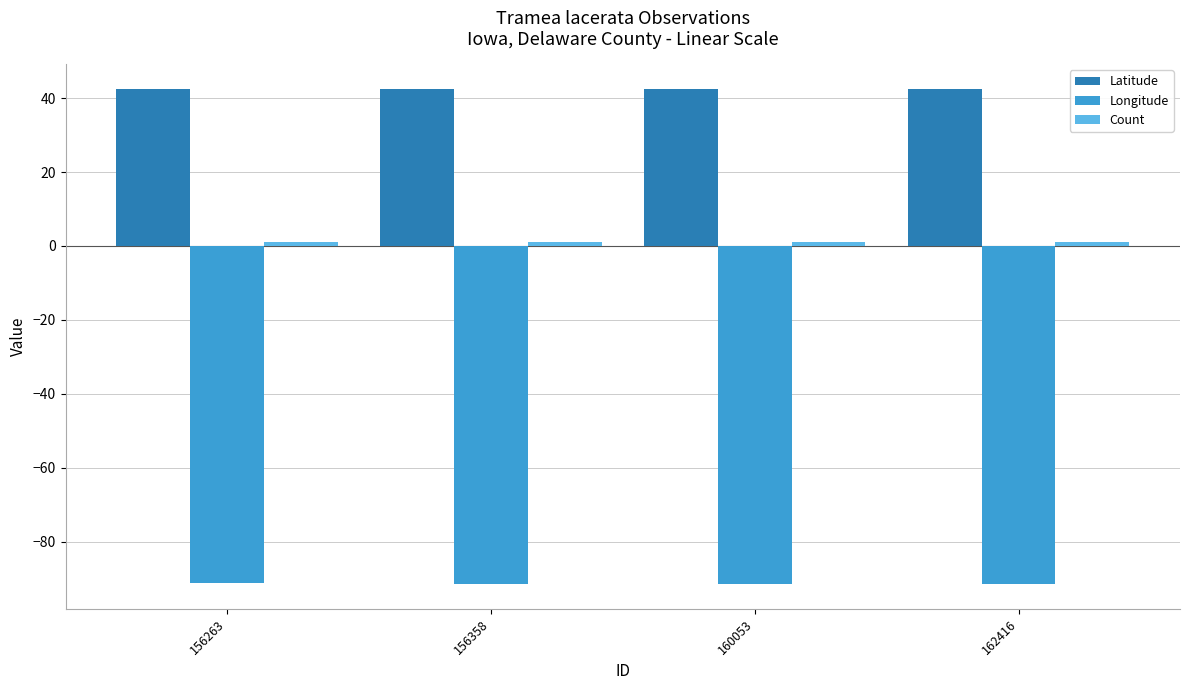

What is the value of the Longitude bar at the 4th from the left?

-91.4